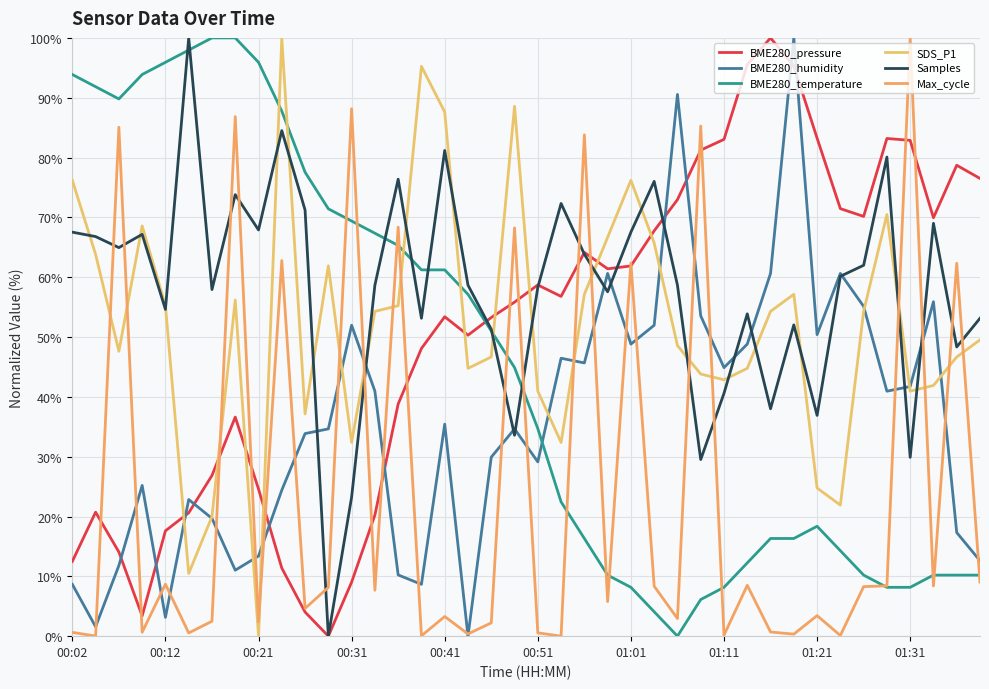

Is this an area chart (filled region under the line)?

No